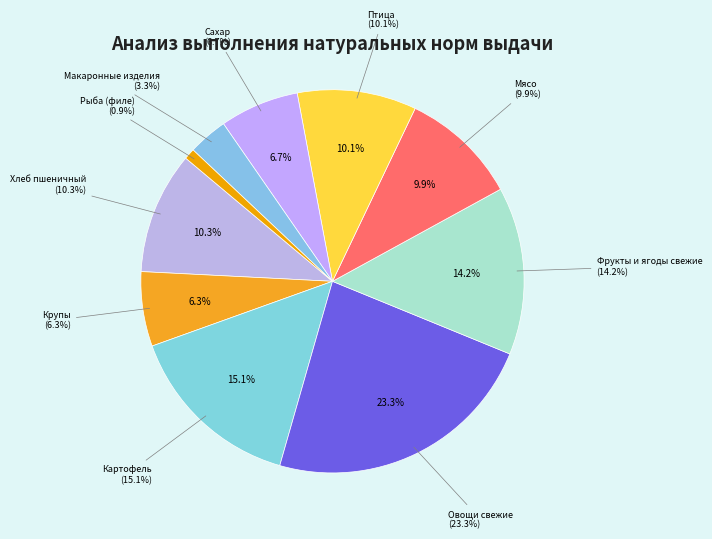

Approximately how many times larger is the value at Картофель compared to Хлеб пшеничный?

1.5